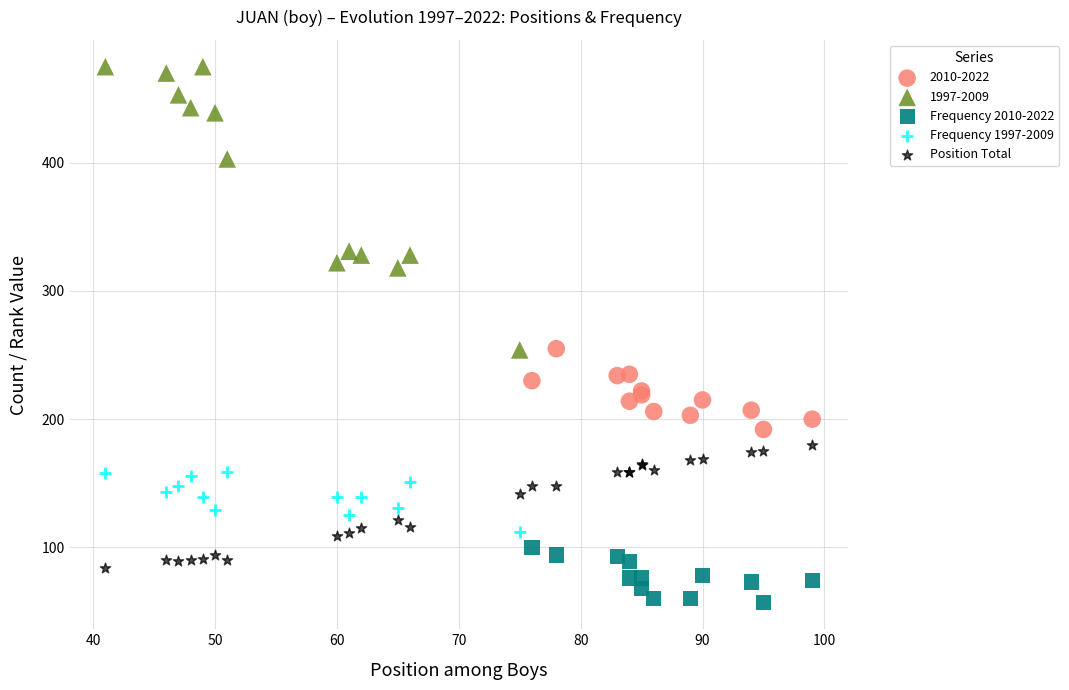

Which series has the largest Y range (max minus min)?

1997-2009